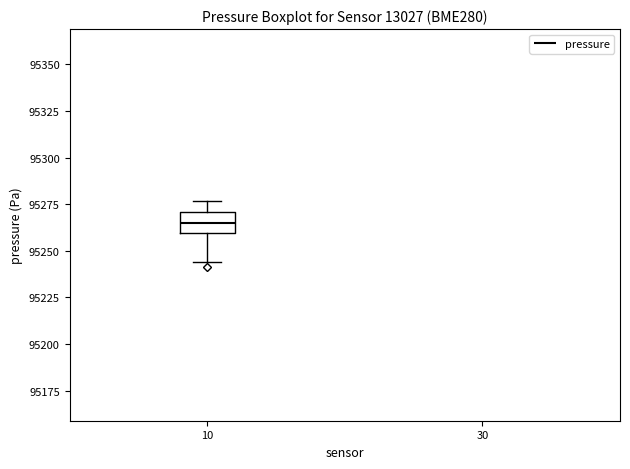

Transcribe this box plot: give where the median line is, the range the box spans, and where the two whiskers end, as read against the y-axis. The values are not printed on the chart, so give them approximately, as read against the axis.

median 95265, box 95260 to 95270, whiskers 95245 to 95275